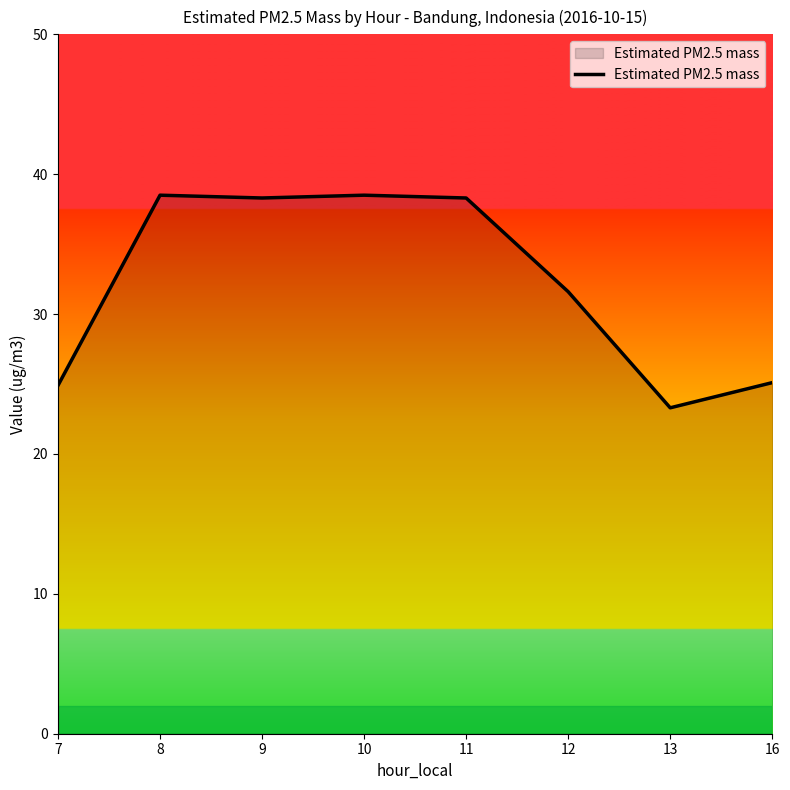

What is the maximum value shown in the chart?

38.5